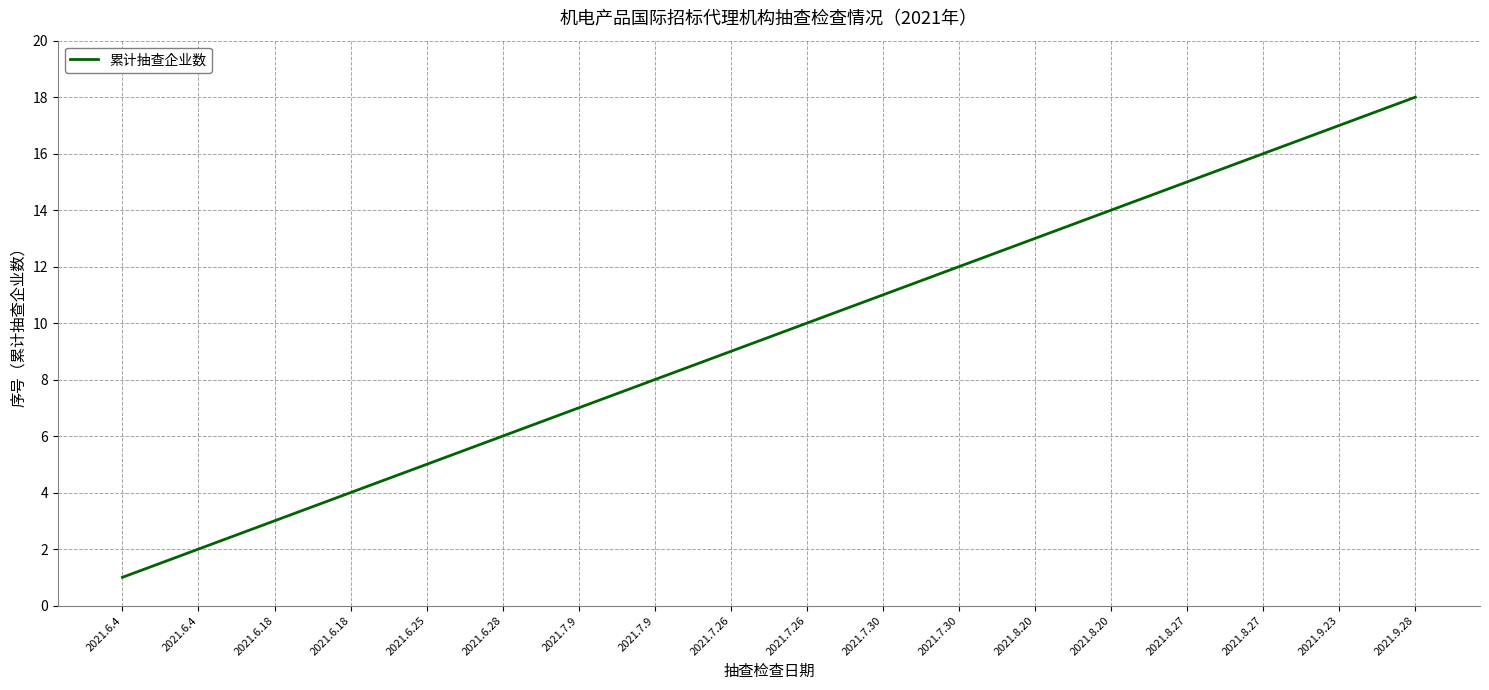

How many lines are shown in the chart?

1